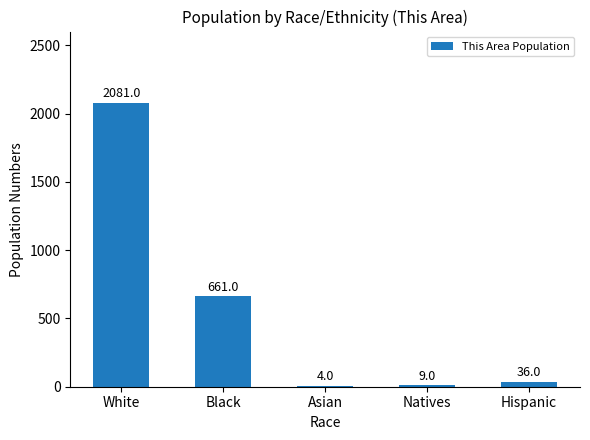

What is the greatest value displayed?

2081